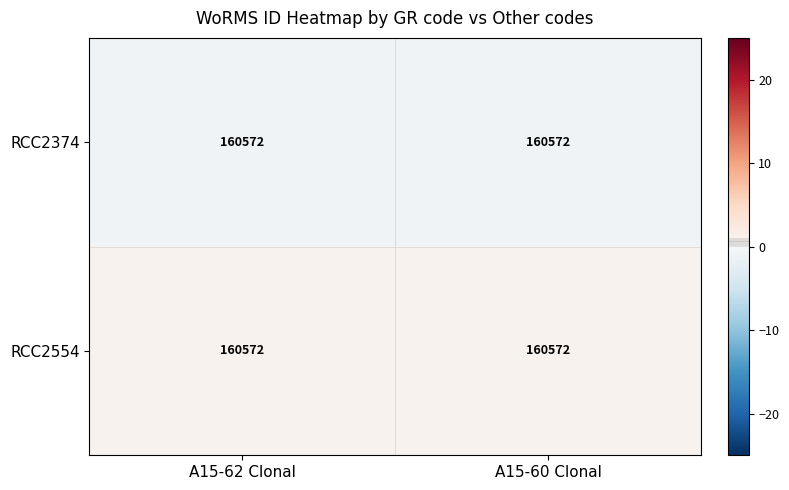

Reading left to right, transcribe all the data shown in this chart.

RCC2374: A15-62 Clonal=160572.0	A15-60 Clonal=160572.0
RCC2554: A15-62 Clonal=160572.0	A15-60 Clonal=160572.0